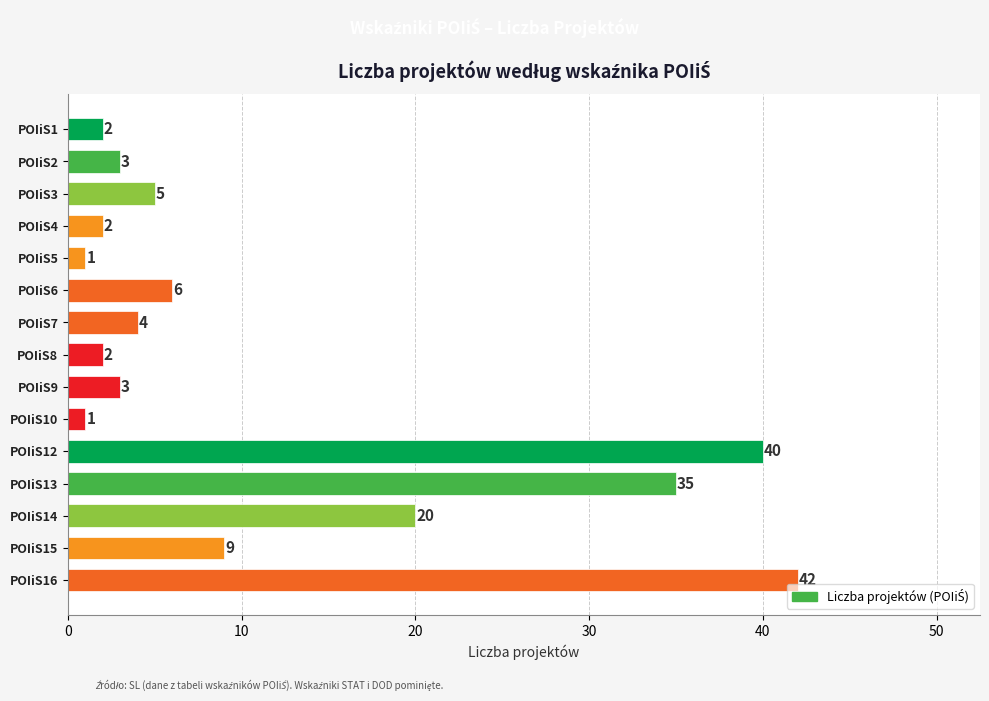

Which has a higher value, POIiS8 or POIiS9?

POIiS9